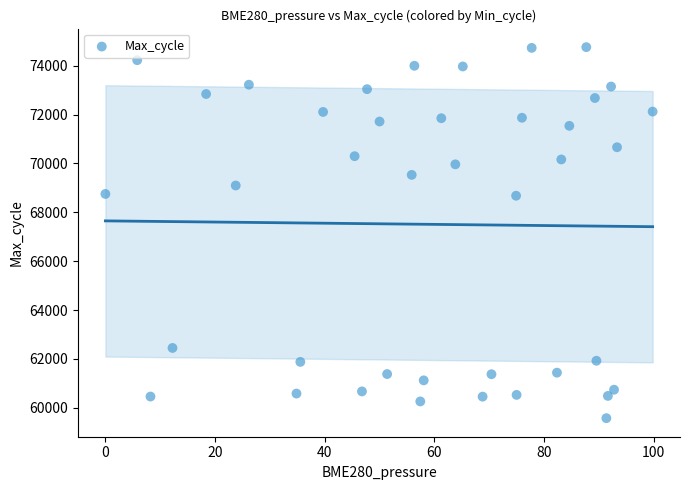

What is the range of Y values (max minus min)?

15180